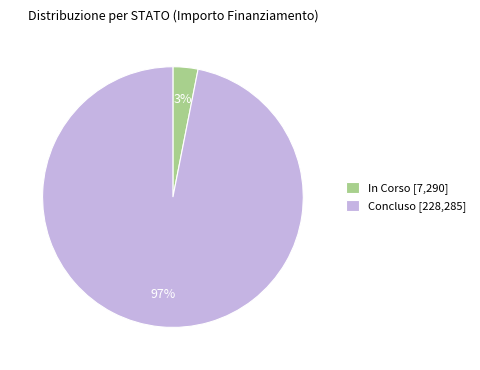

Is In Corso [7,290] the majority of the pie?

No